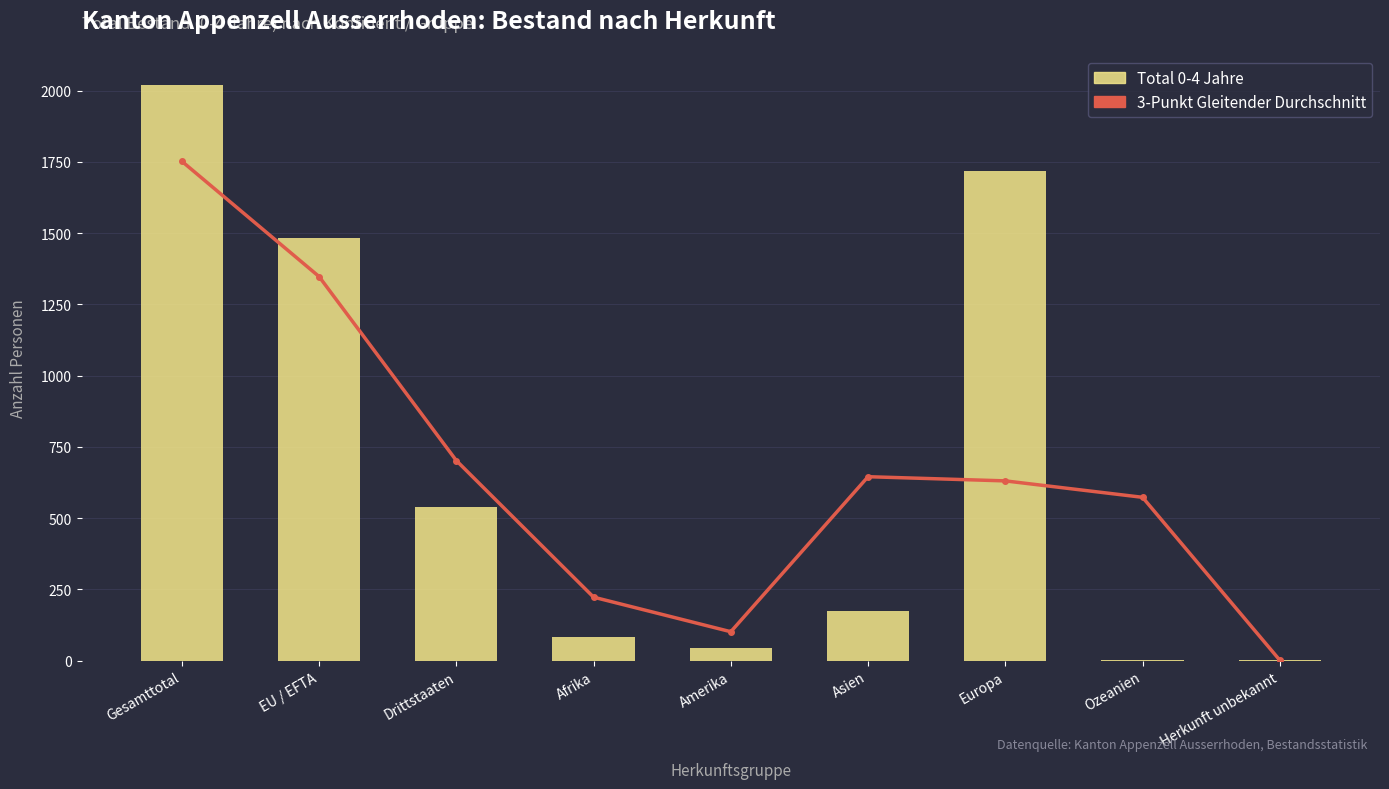

Which label corresponds to the smallest value in the chart?

Herkunft unbekannt